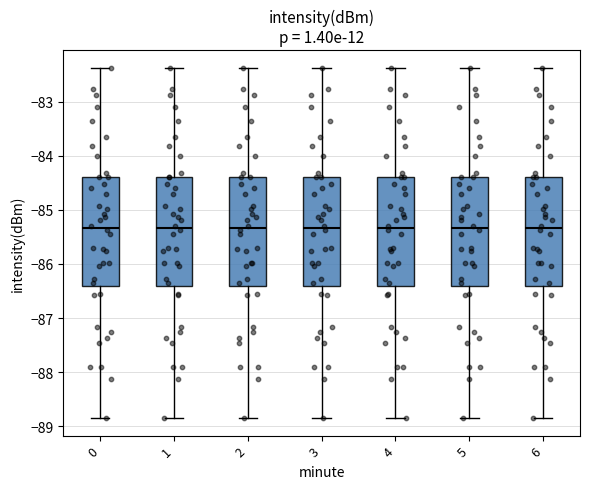

Reading left to right, transcribe this box plot: for each box, give where its median line is, the range the box spans, and where its two whiskers end, as read against the y-axis. The values are not printed on the chart, so give them approximately, as read against the axis.

0: median -85.3, box -86.4 to -84.4, whiskers -88.8 to -82.4
1: median -85.3, box -86.4 to -84.4, whiskers -88.8 to -82.4
2: median -85.3, box -86.4 to -84.4, whiskers -88.8 to -82.4
3: median -85.3, box -86.4 to -84.4, whiskers -88.8 to -82.4
4: median -85.3, box -86.4 to -84.4, whiskers -88.8 to -82.4
5: median -85.3, box -86.4 to -84.4, whiskers -88.8 to -82.4
6: median -85.3, box -86.4 to -84.4, whiskers -88.8 to -82.4